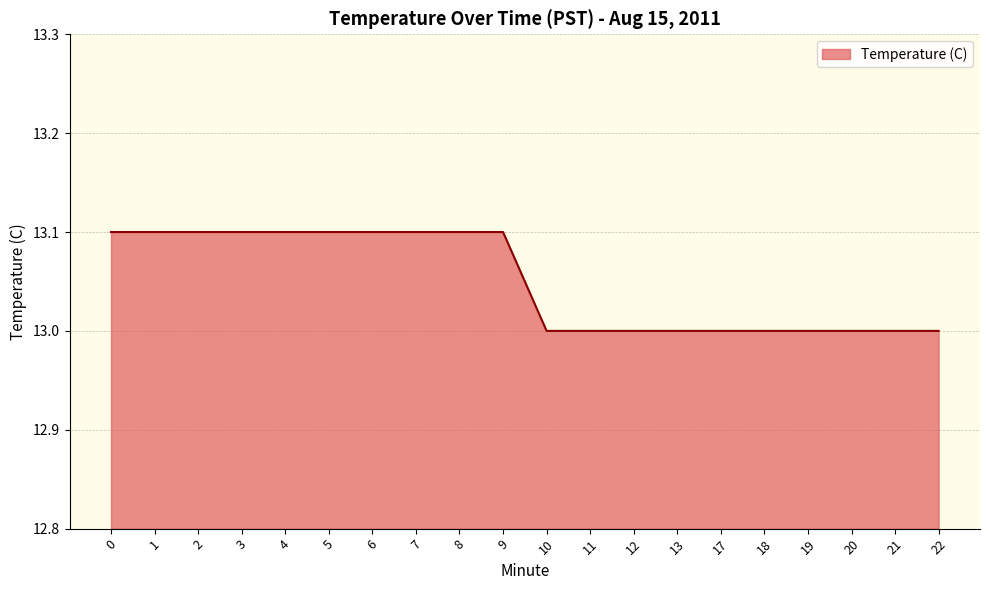

How many lines are shown in the chart?

1